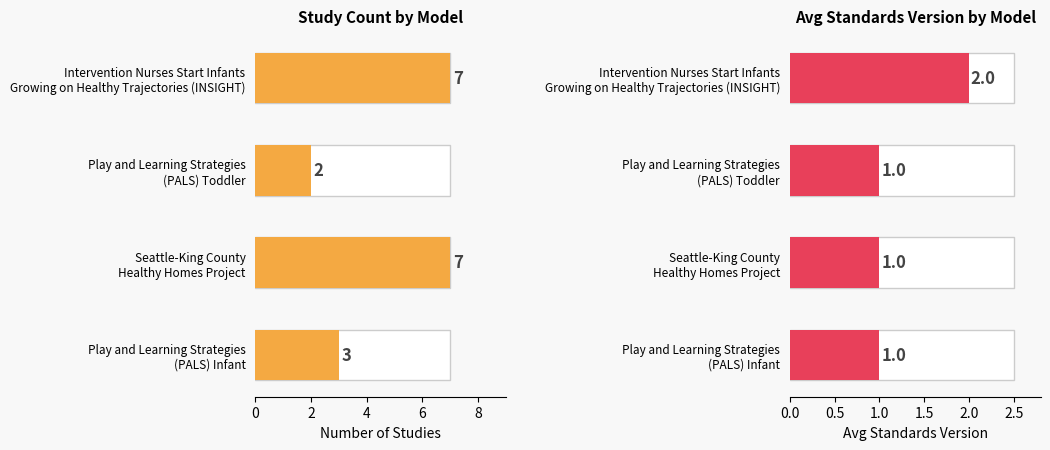

How many values in the Avg Standards Version series exceed 1?

1